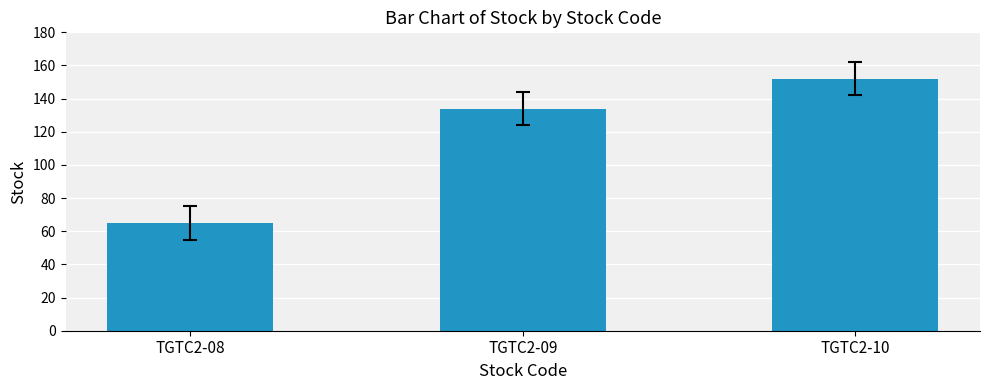

Rank the categories by value from highest to lowest.

TGTC2-10, TGTC2-09, TGTC2-08